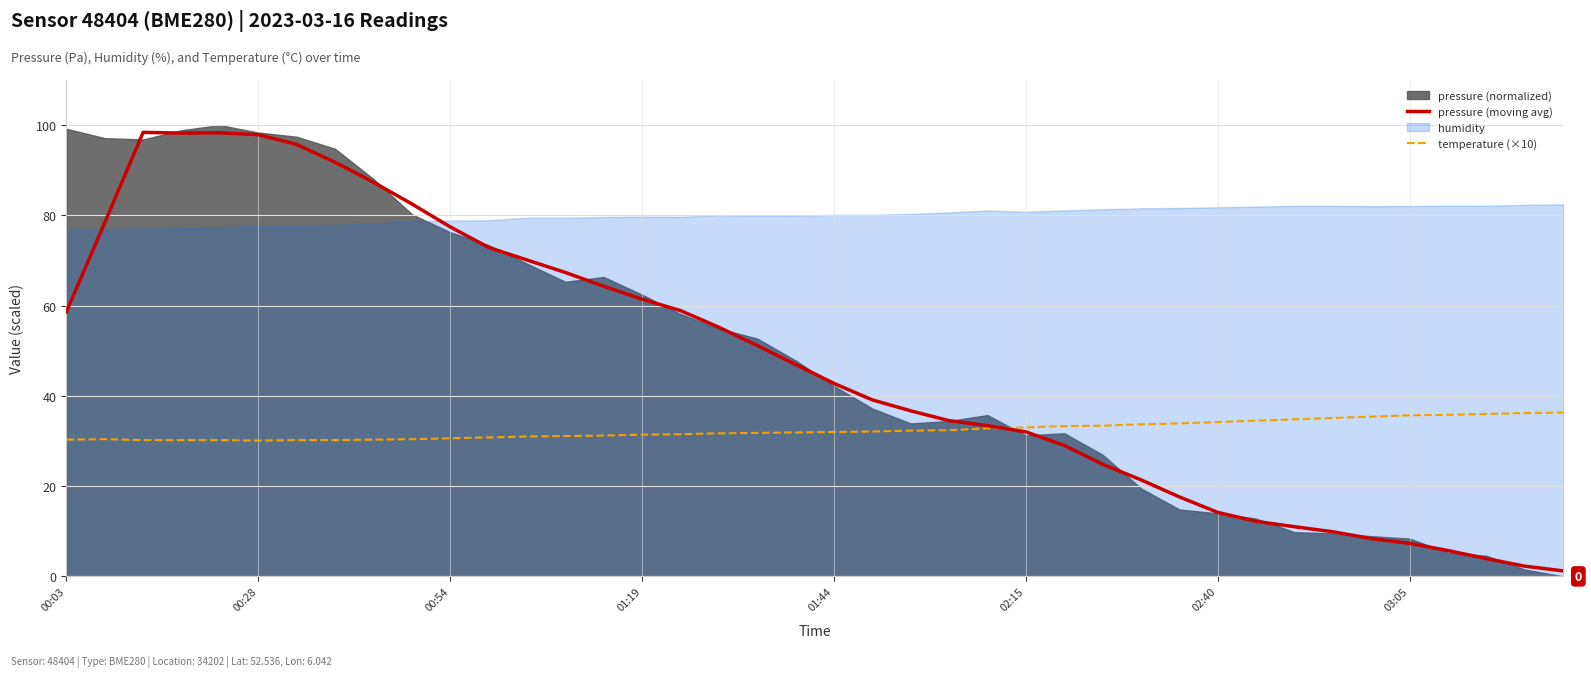

Is the value of pressure (moving avg) at 00:28 greater than the value of temperature (×10) at 03:05?

Yes